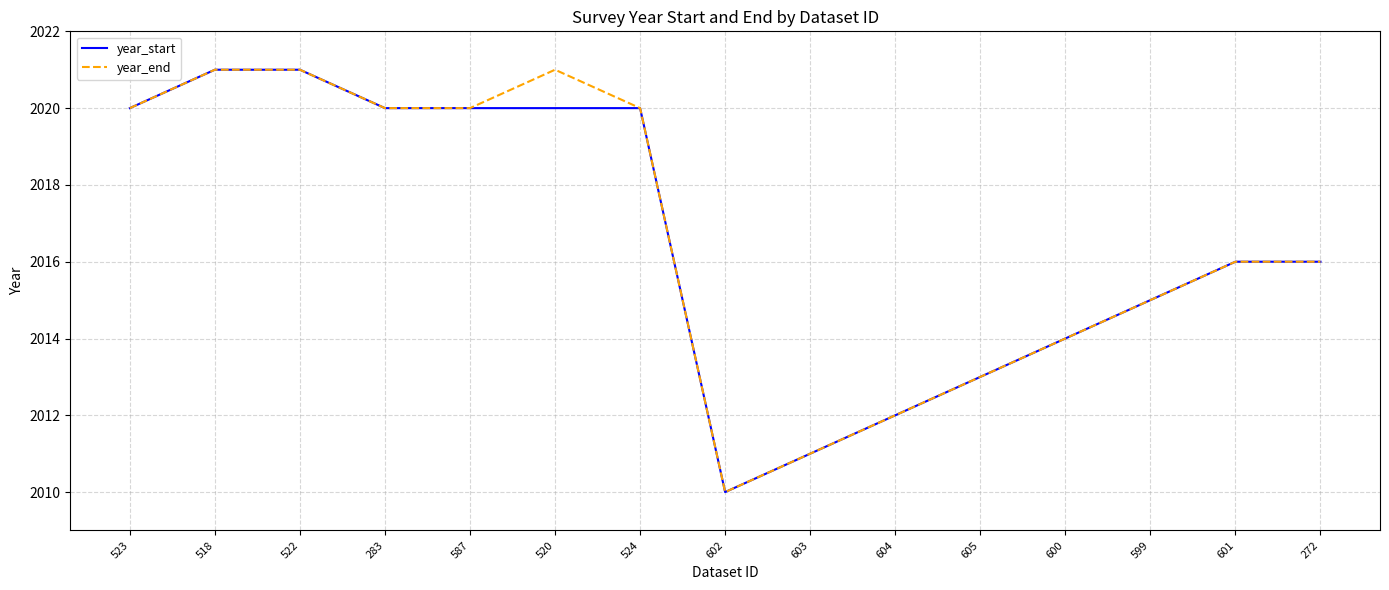

What is the total value across all series at 603?

4022